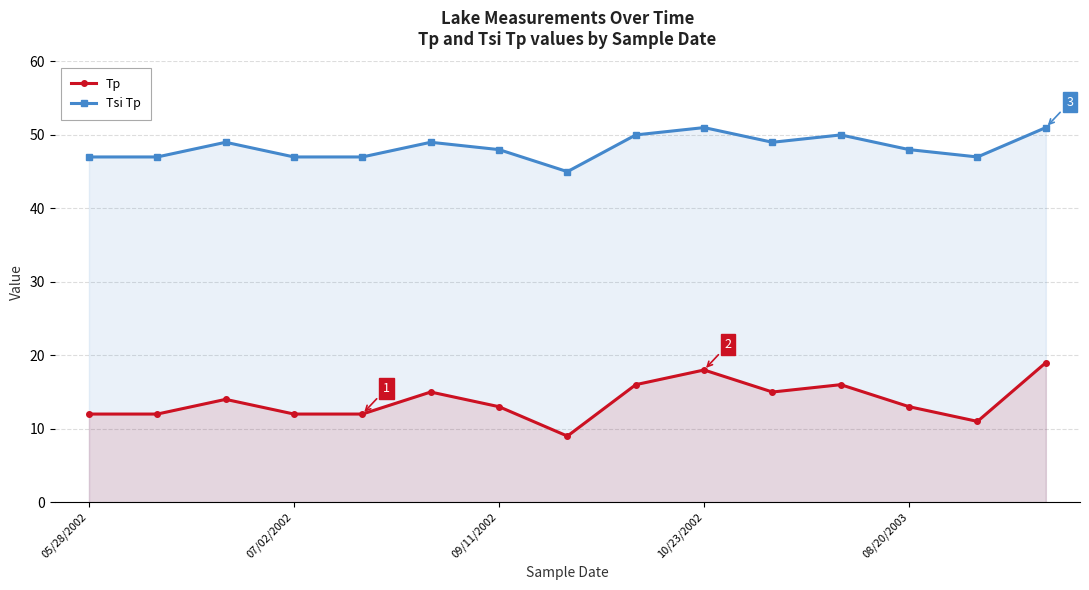

Which series has the widest spread of values?

Tp